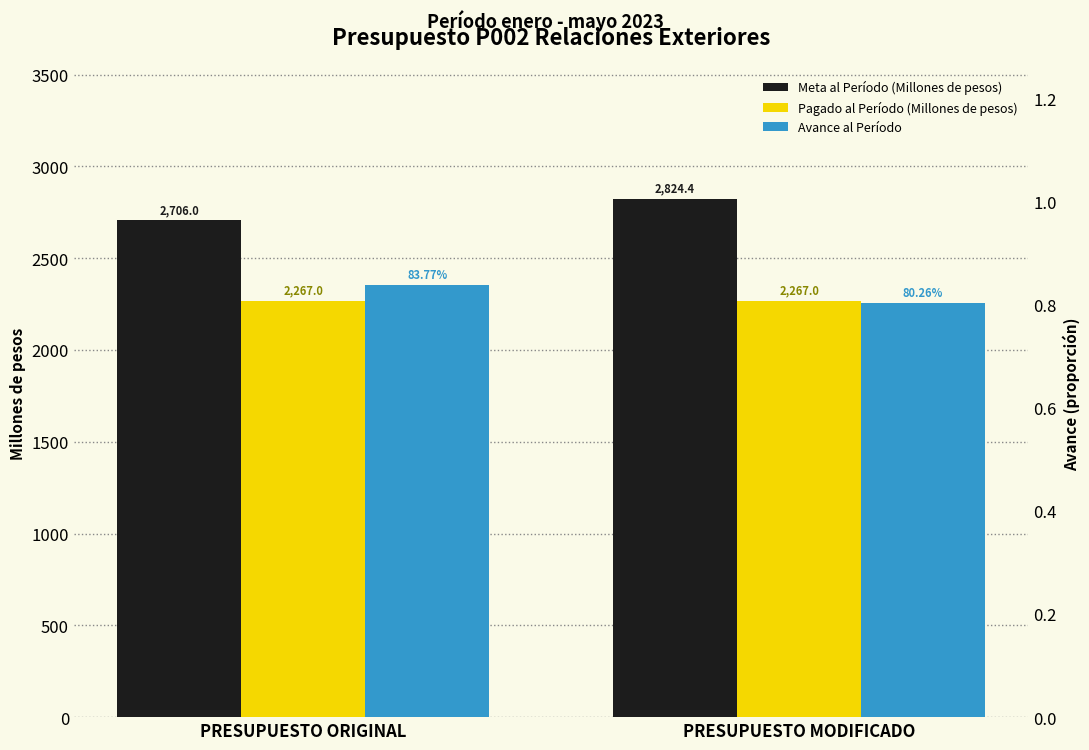

Read the Meta al Período (Millones de pesos) value at PRESUPUESTO ORIGINAL.

2706.0